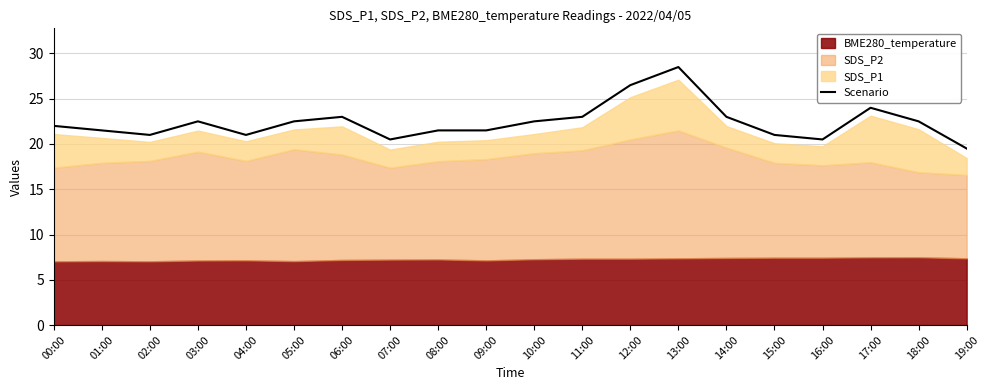

Does the chart display data point markers on the line(s)?

No